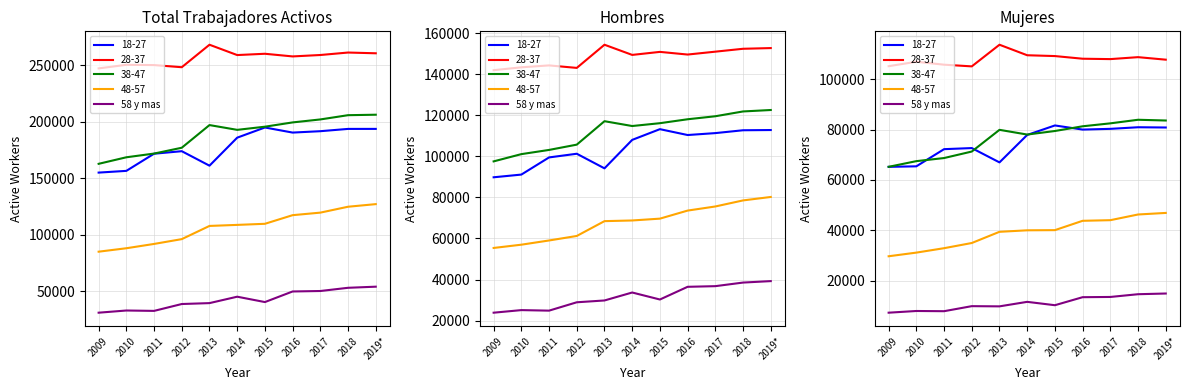

Is it true that the value at 2009 is 7259?

True